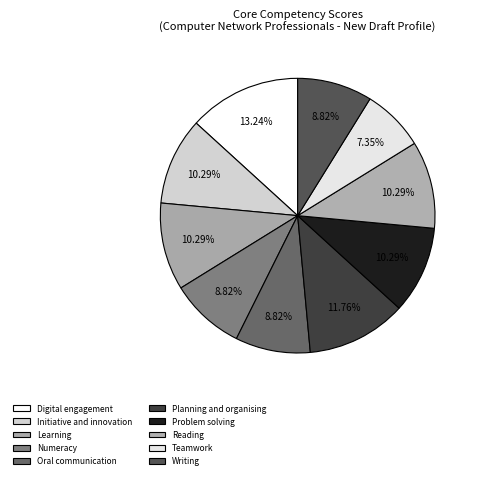

What portion of the pie excludes Numeracy?

91.2%